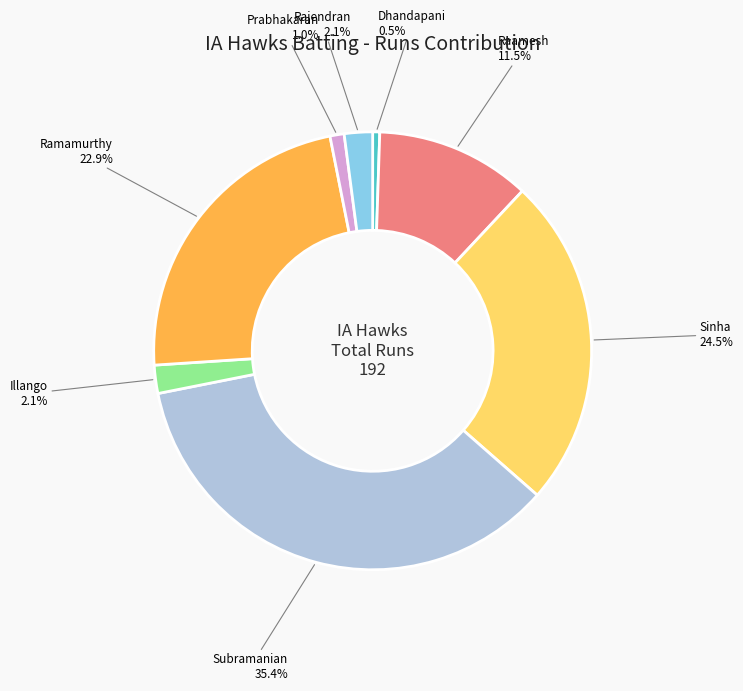

Does Raamesh represent more than half of the total?

No